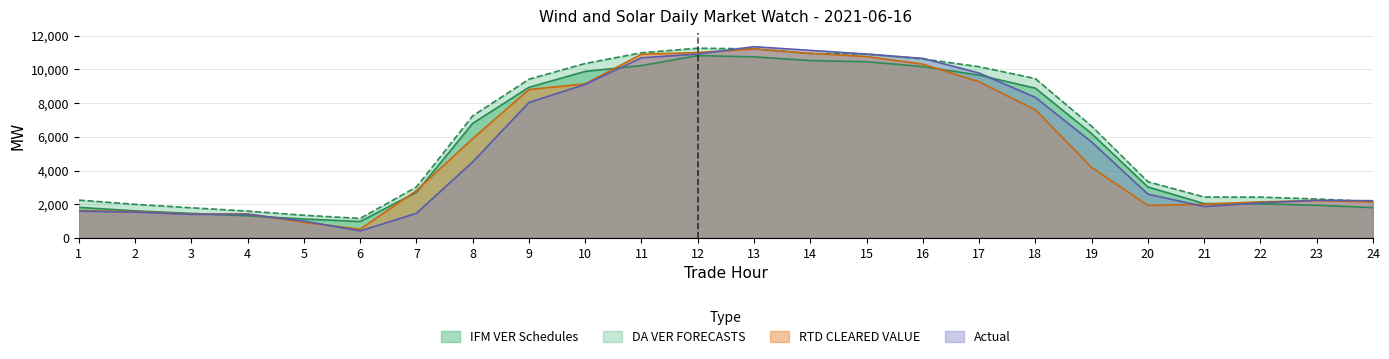

Which series changed the most between 4 and 20?

DA VER FORECASTS